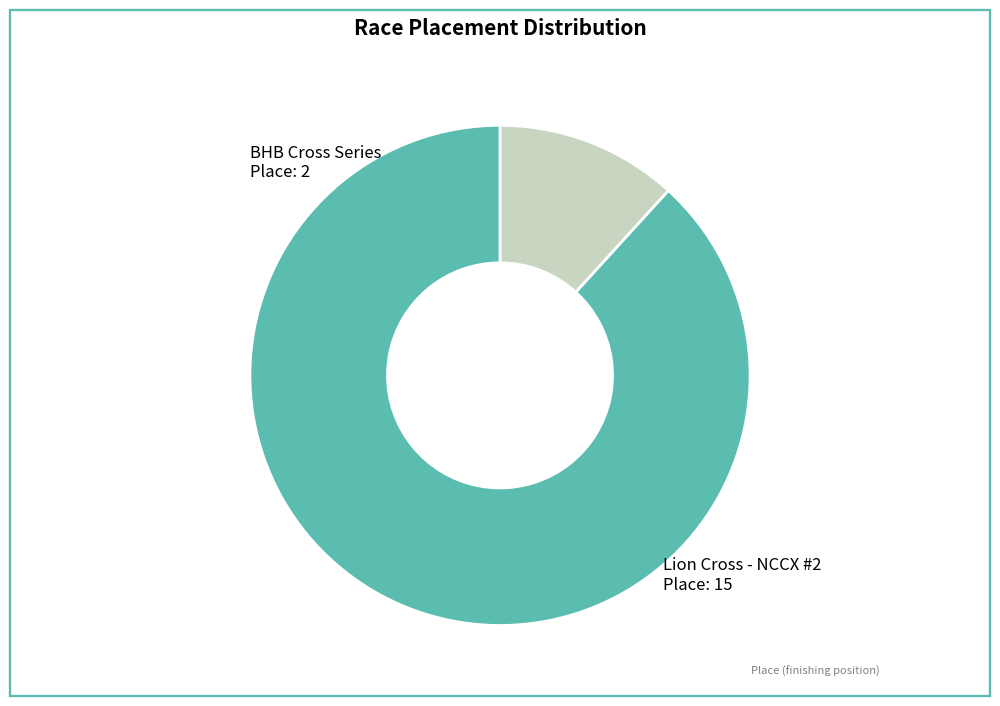

Is there any slice that represents more than half of the pie?

Yes